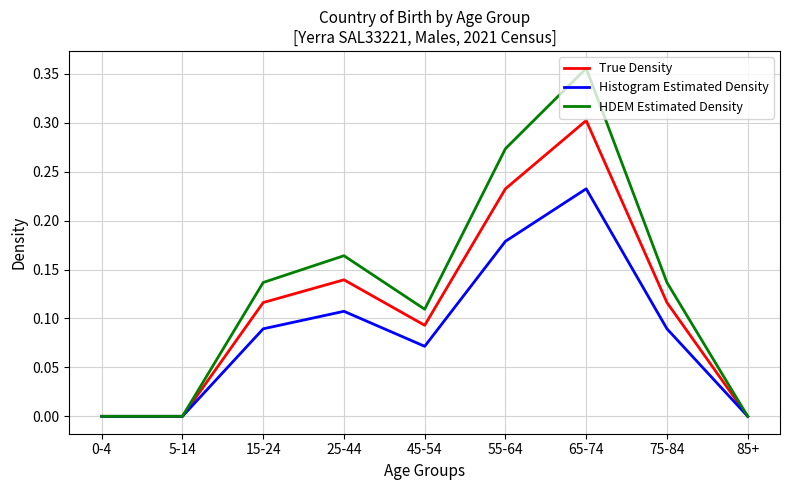

Is the value of Histogram Estimated Density at 75-84 greater than the value of True Density at 5-14?

Yes